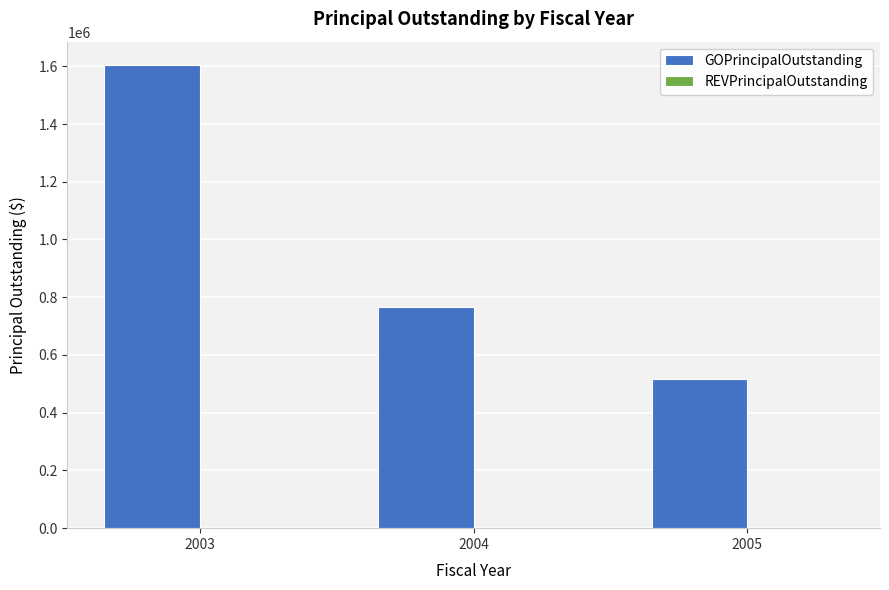

Rank the categories by value from highest to lowest.

2003, 2004, 2005